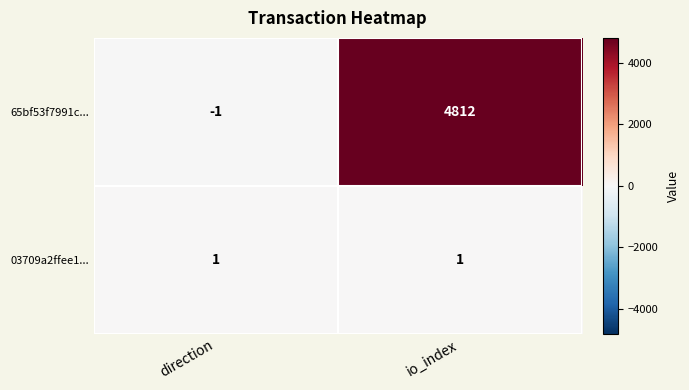

What is the difference between the 65bf53f7991c... values at io_index and direction?

4813